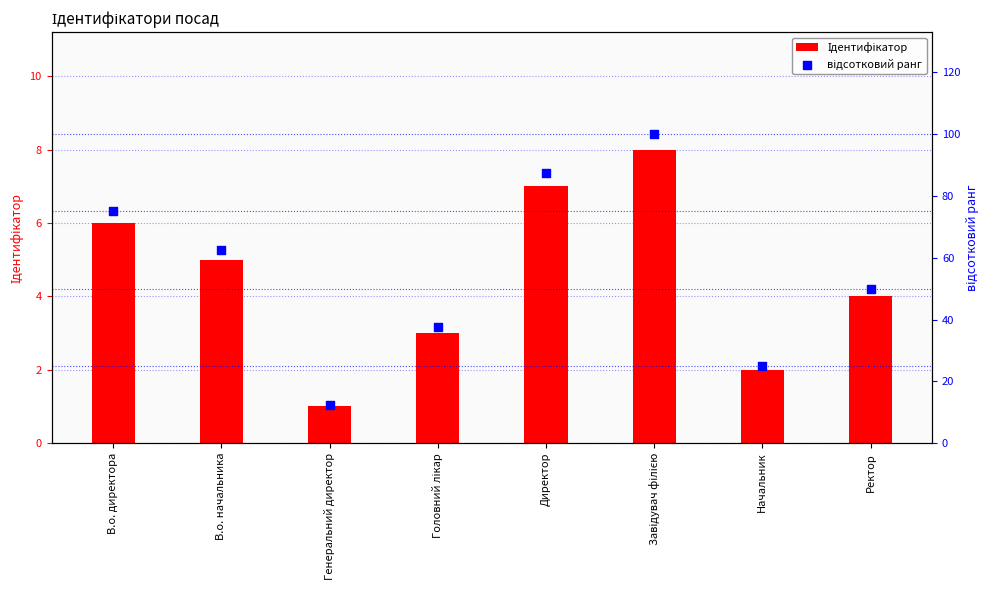

What are all the series names shown in the legend?

Ідентифікатор, відсотковий ранг